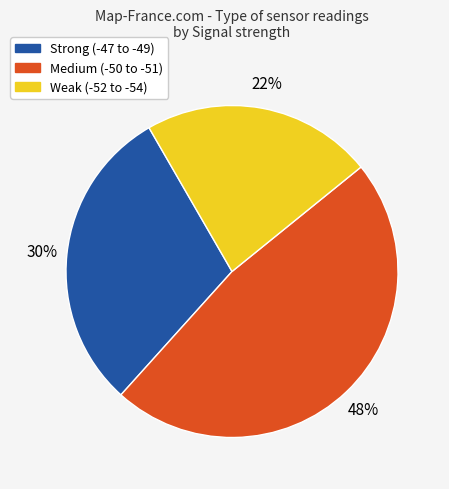

Does any single category account for the majority?

No